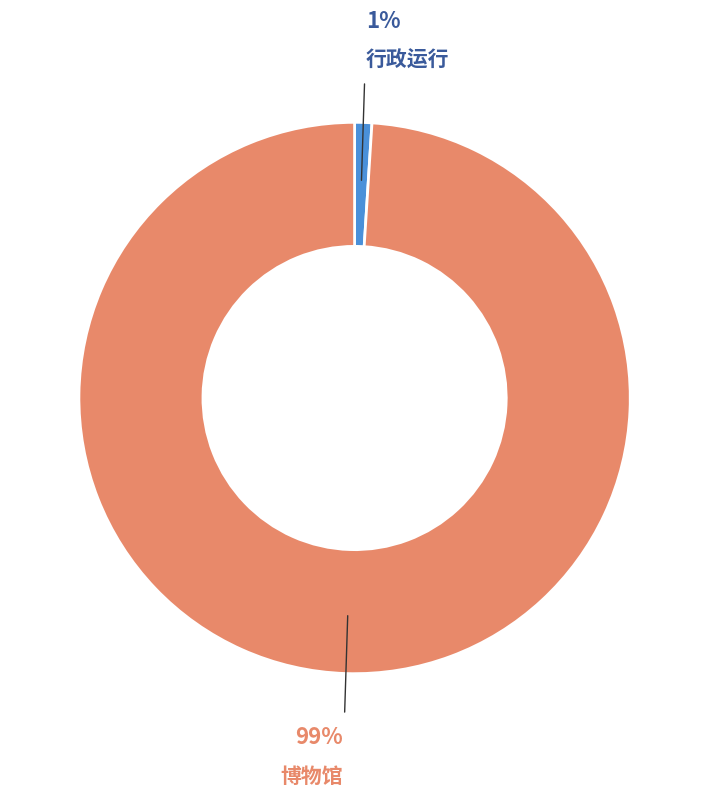

What percentage is the 行政运行 slice, to the nearest percent?

1%